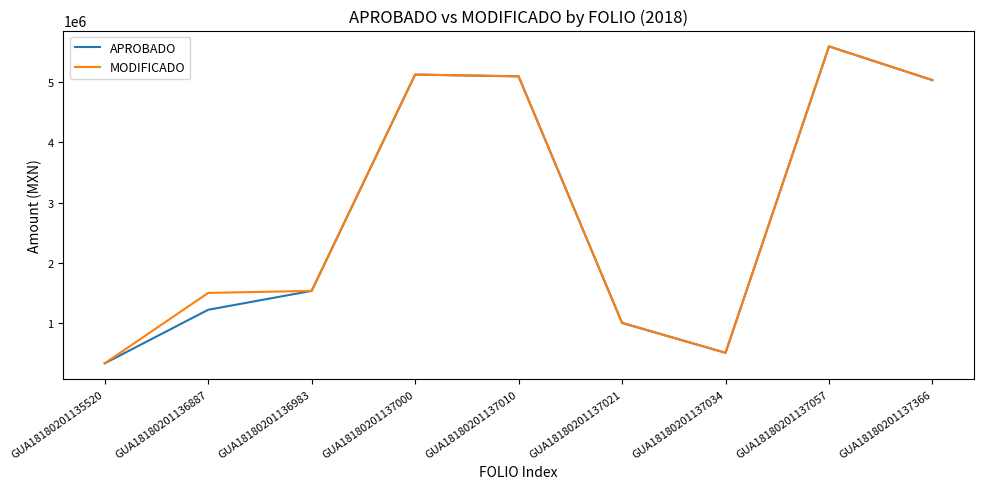

What is the difference between the highest and lowest values at GUA18180201136887?

280407.3